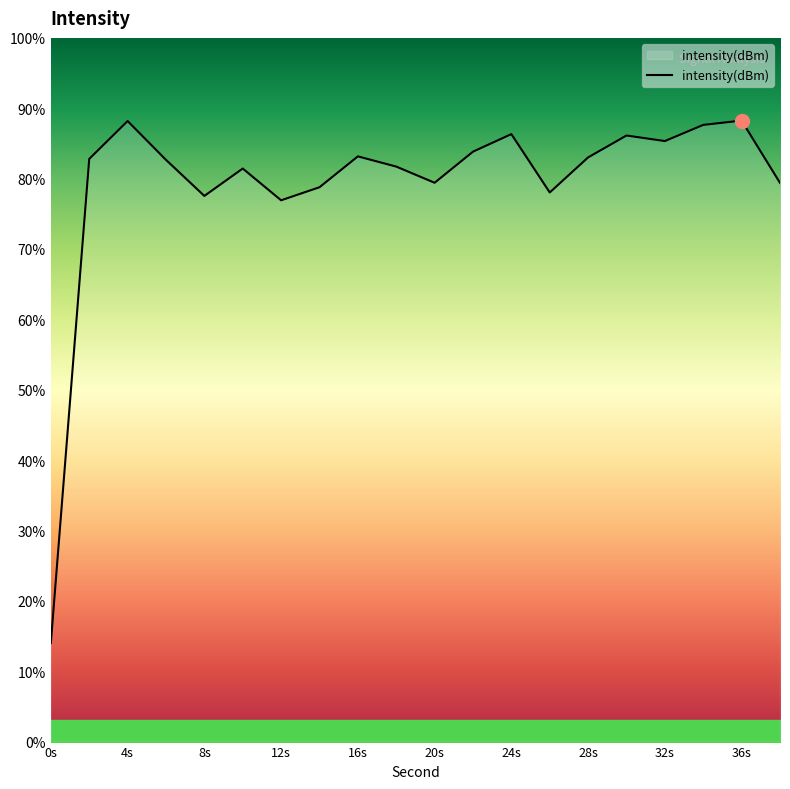

Is it true that the value at 32s is -158.3?

False